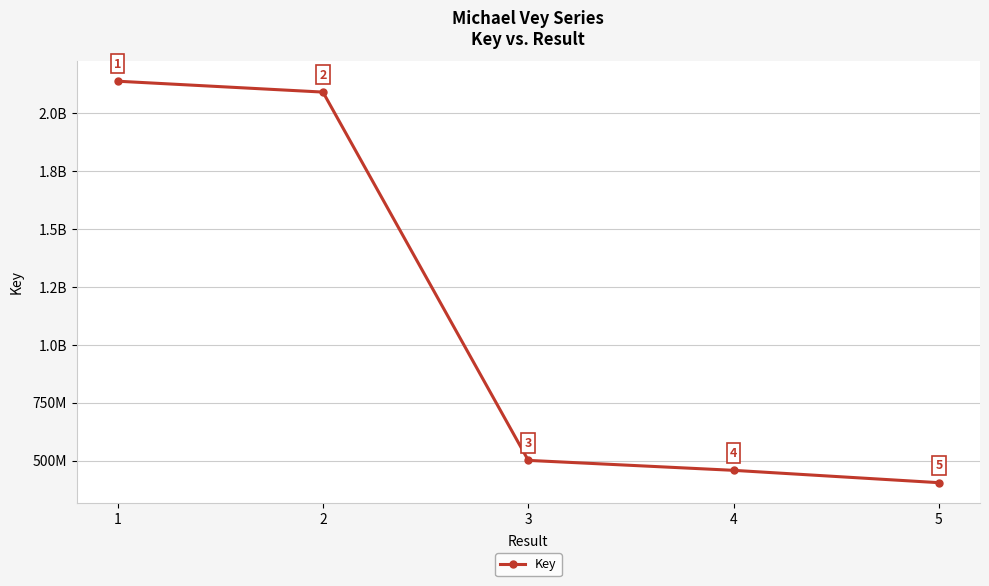

Which label corresponds to the largest value in the chart?

1